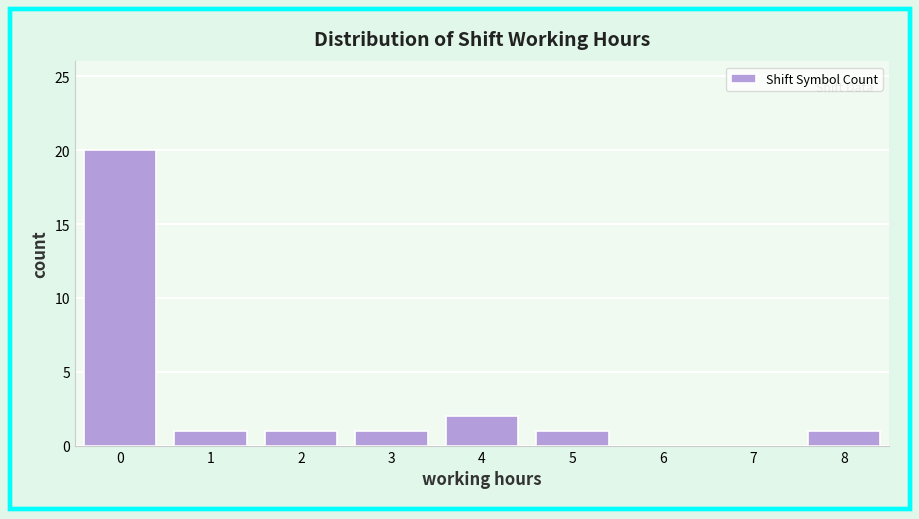

Reading right to left, list all the values displayed in this chart.

8=1	7=0	6=0	5=1	4=2	3=1	2=1	1=1	0=20